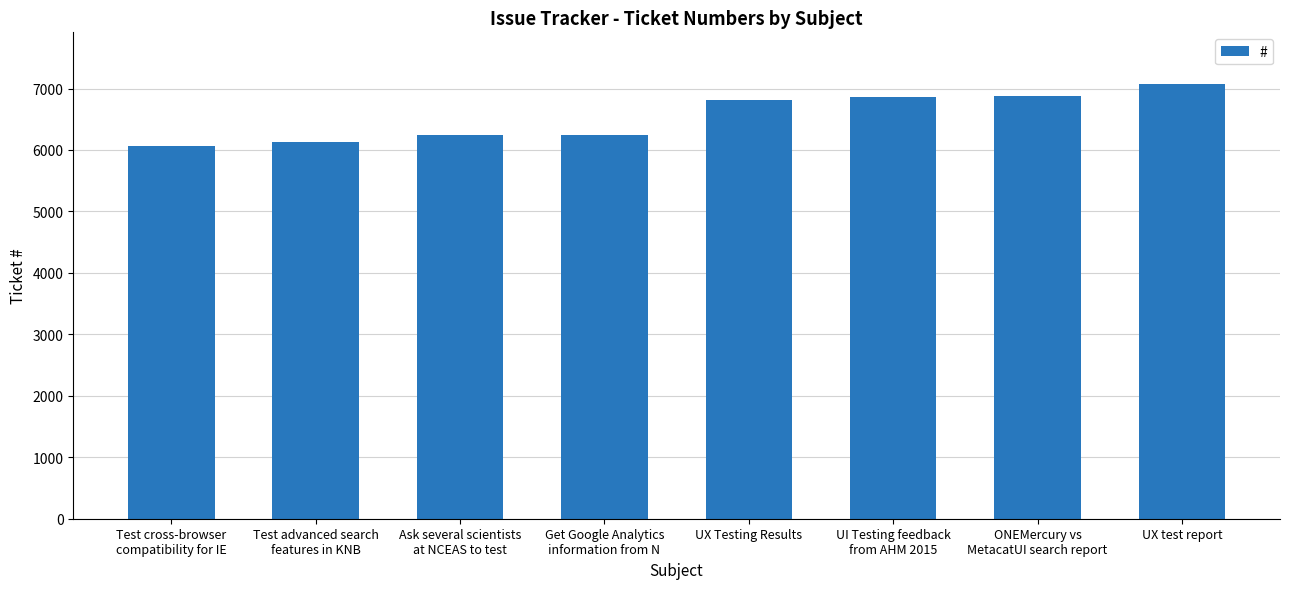

Approximately how many times larger is the value at Test advanced search
features in KNB compared to ONEMercury vs
MetacatUI search report?

0.9